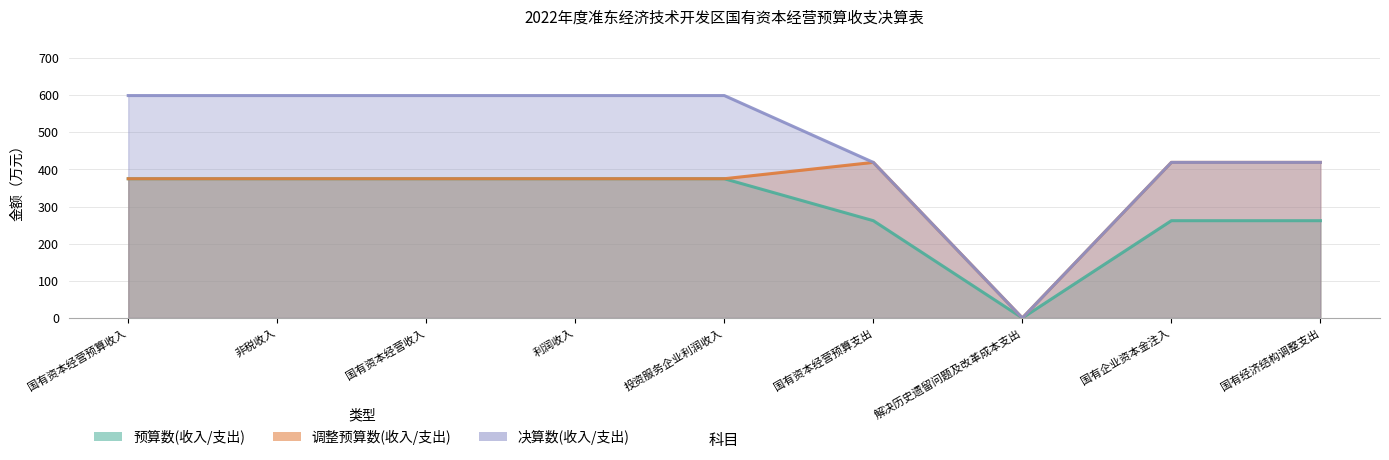

Where is the first local minimum for 预算数(收入/支出)?

解决历史遗留问题及改革成本支出